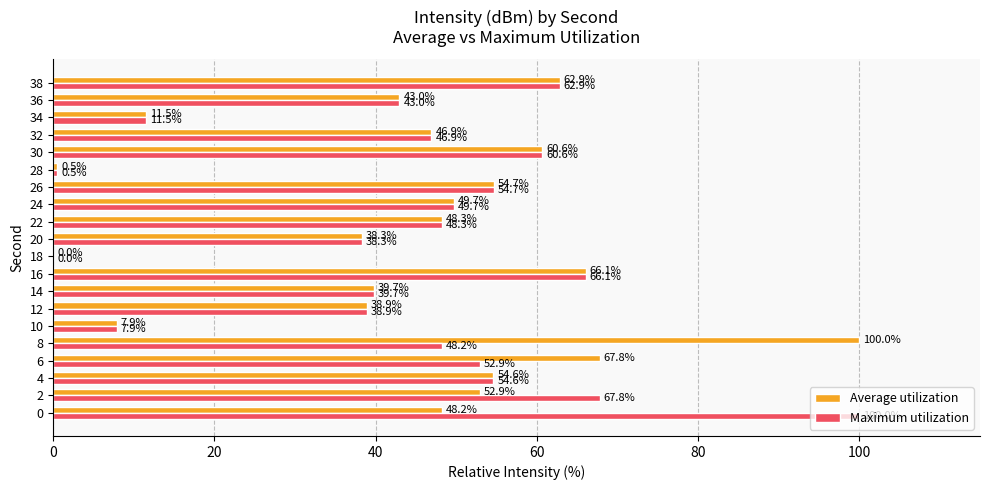

Which series changed the most between 6 and 8?

Average utilization